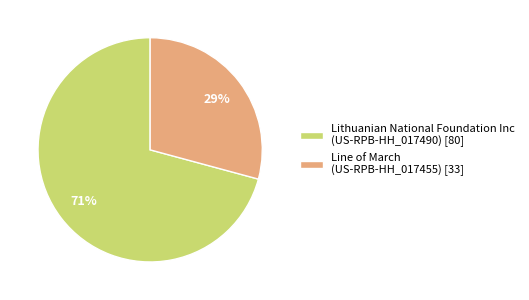

Combined, do Lithuanian National Foundation Inc (US-RPB-HH_017490) [80] and Line of March (US-RPB-HH_017455) [33] account for over 50%?

Yes